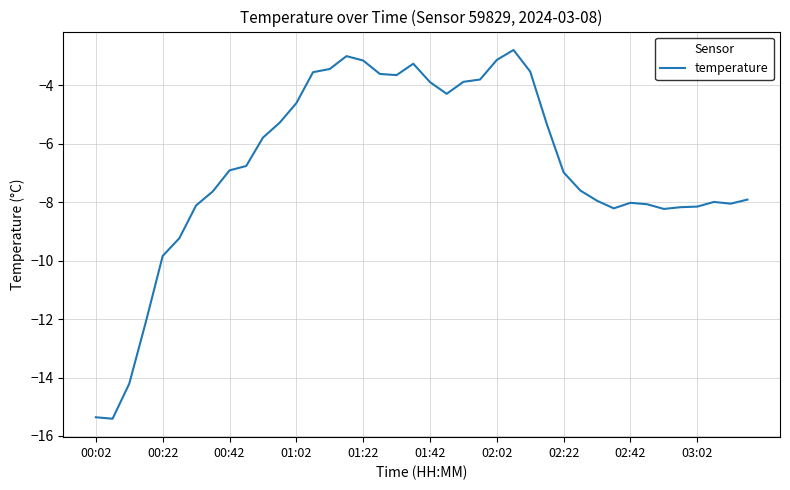

What is the difference between the maximum and minimum values?

12.6